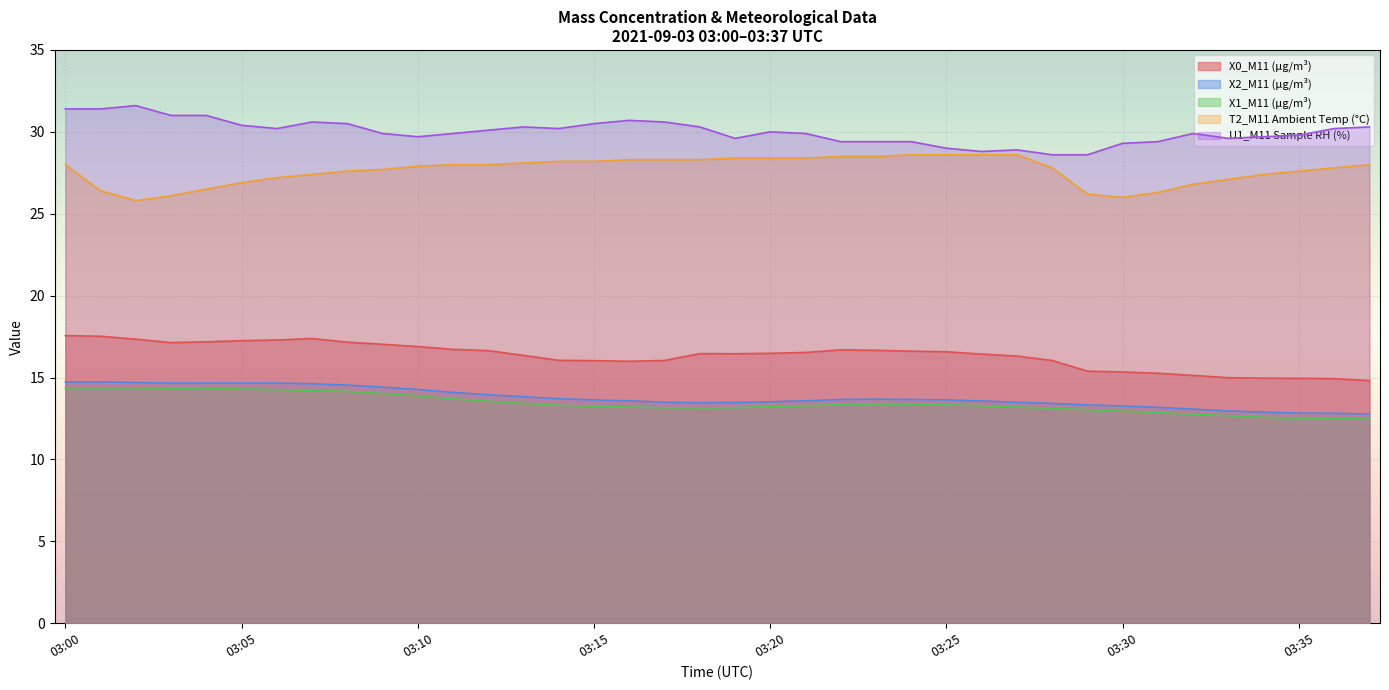

Rank the series at 03:14 from highest to lowest value.

U1_M11 Sample RH (%), T2_M11 Ambient Temp (°C), X0_M11 (μg/m³), X2_M11 (μg/m³), X1_M11 (μg/m³)